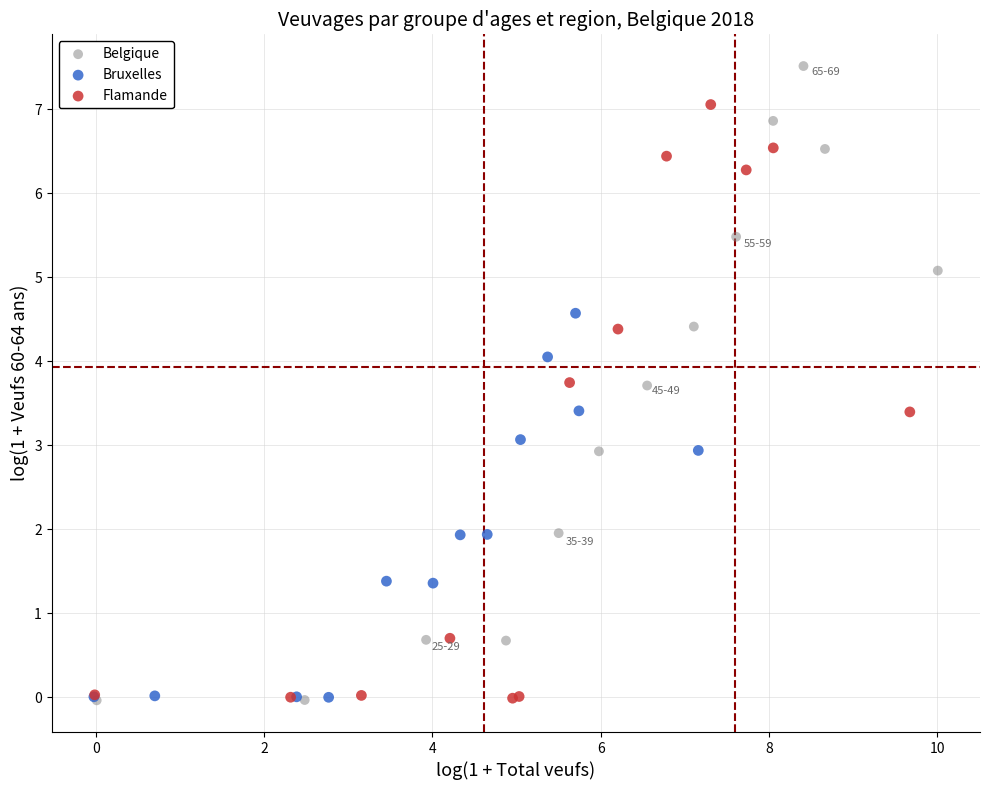

Which series reaches the maximum Y coordinate?

Belgique